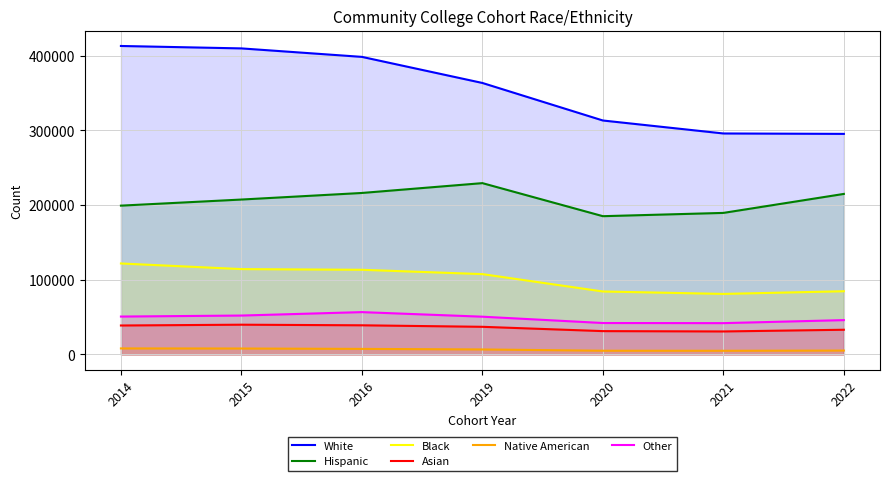

At which category is the sum across all series the highest?

2014